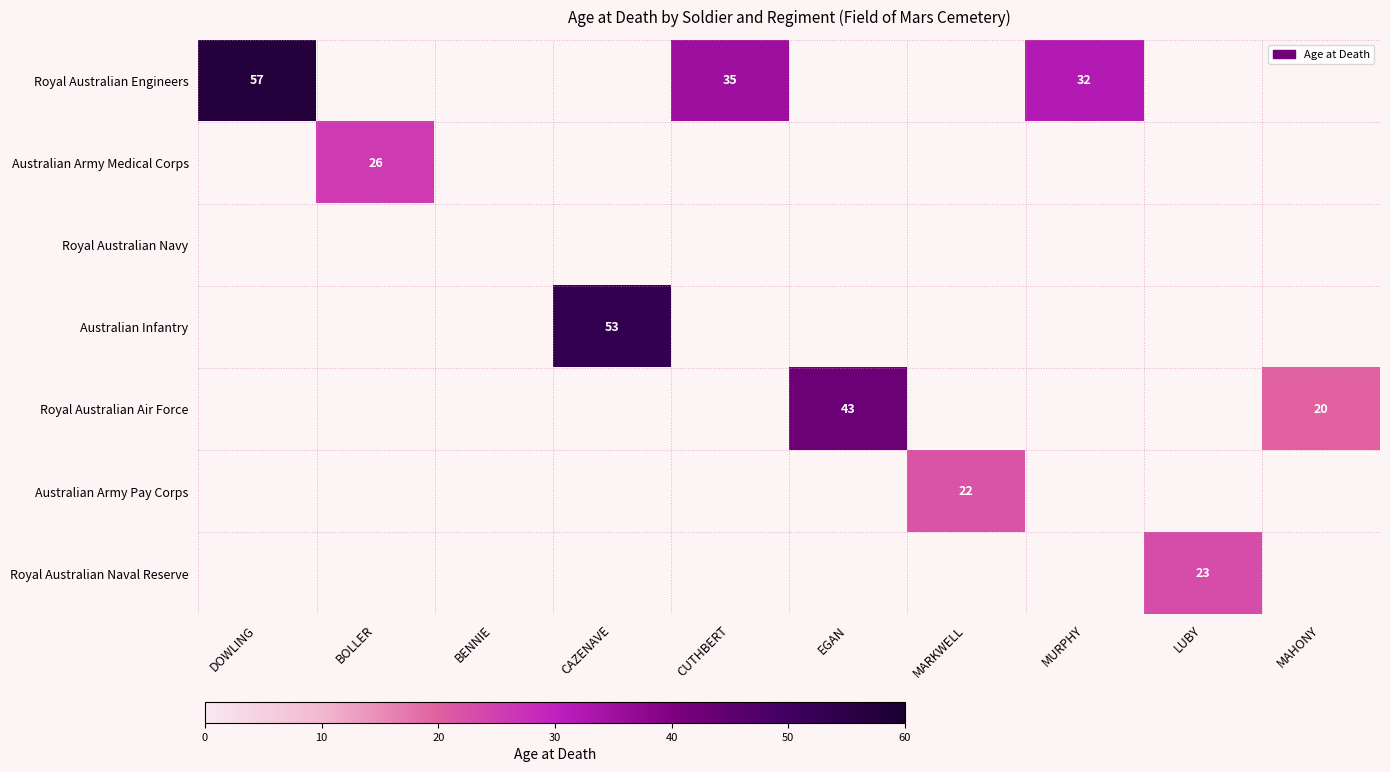

The Royal Australian Engineers series shows 43 at MURPHY. True or false?

False